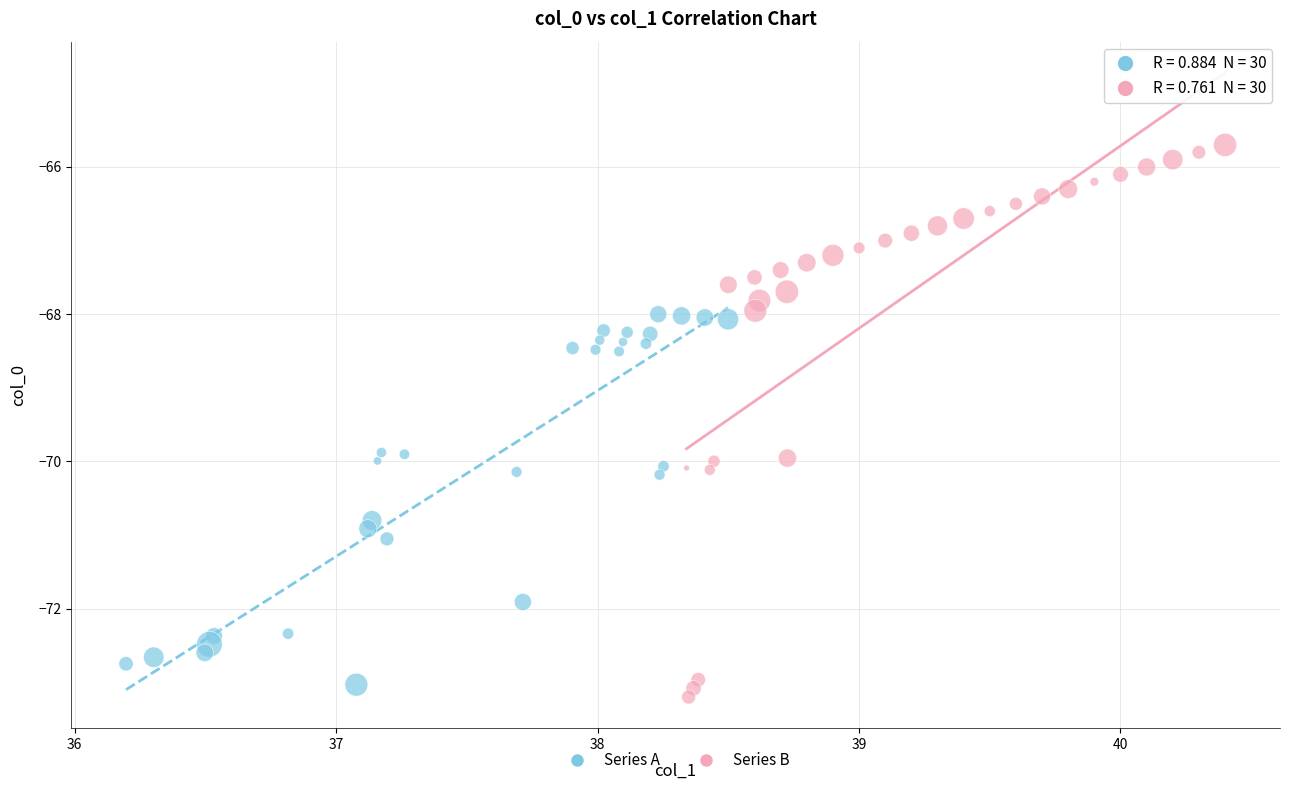

Which series contains the lowest Y value?

Series B